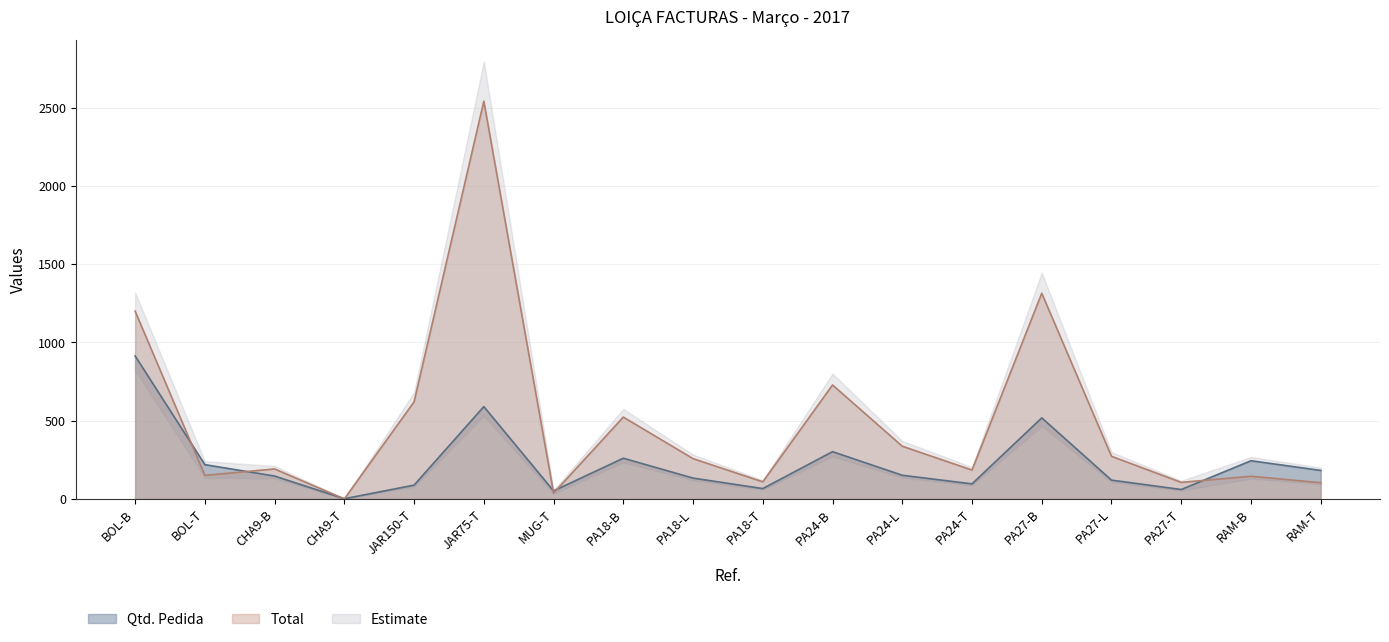

Which category has the lowest value in the Total series?

CHA9-T